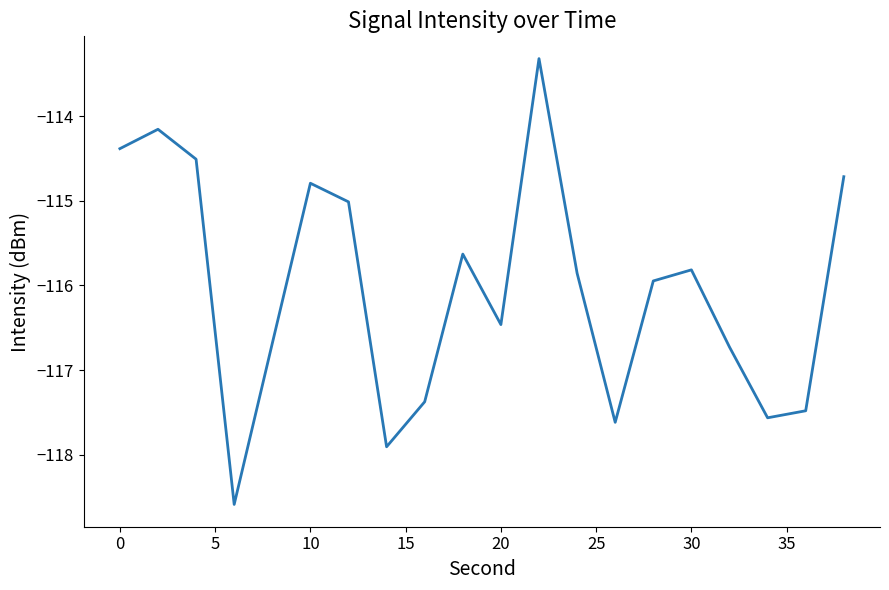

What is the smallest value displayed?

-118.6